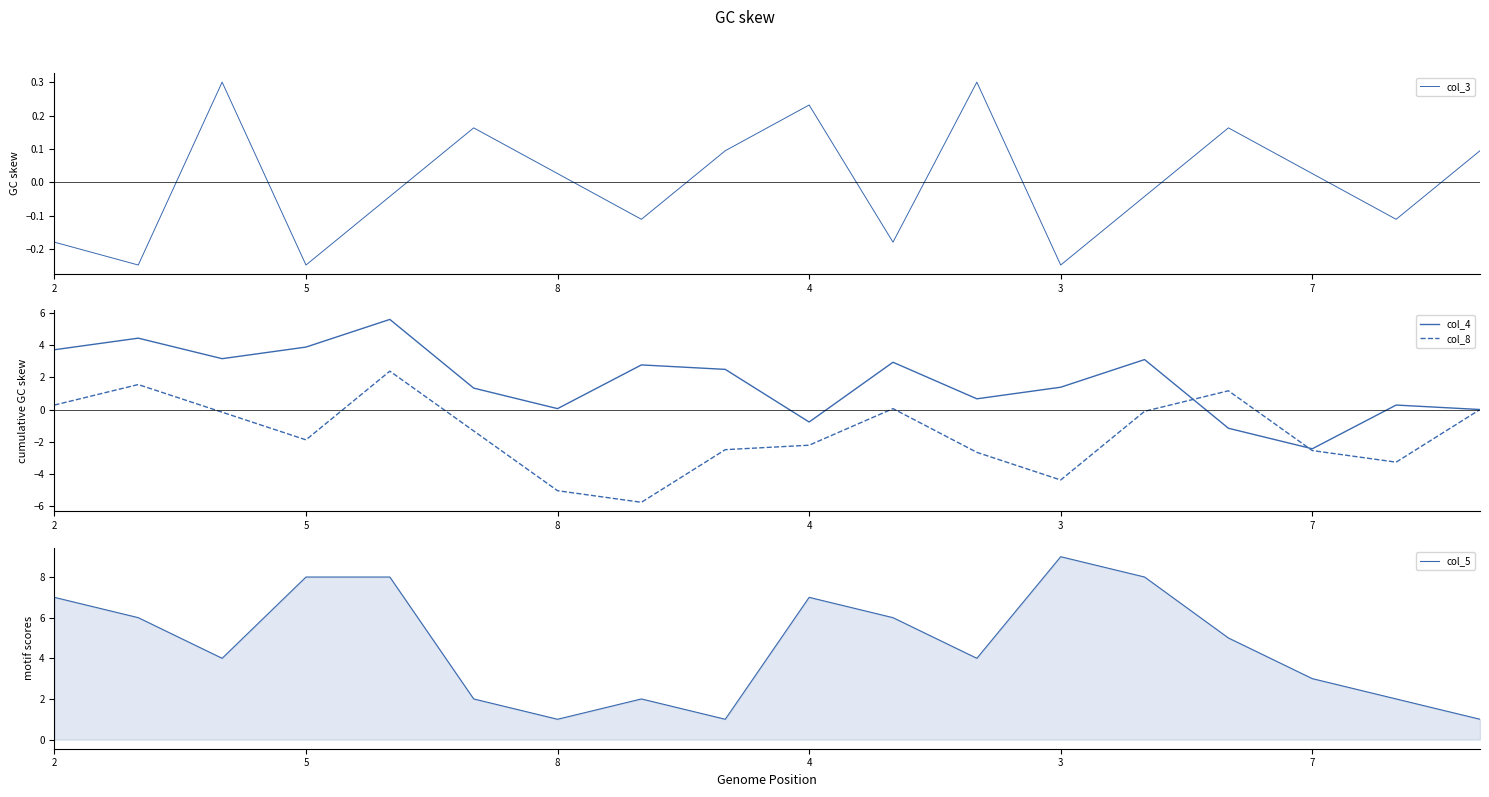

What is the maximum value shown in the chart?

9.0